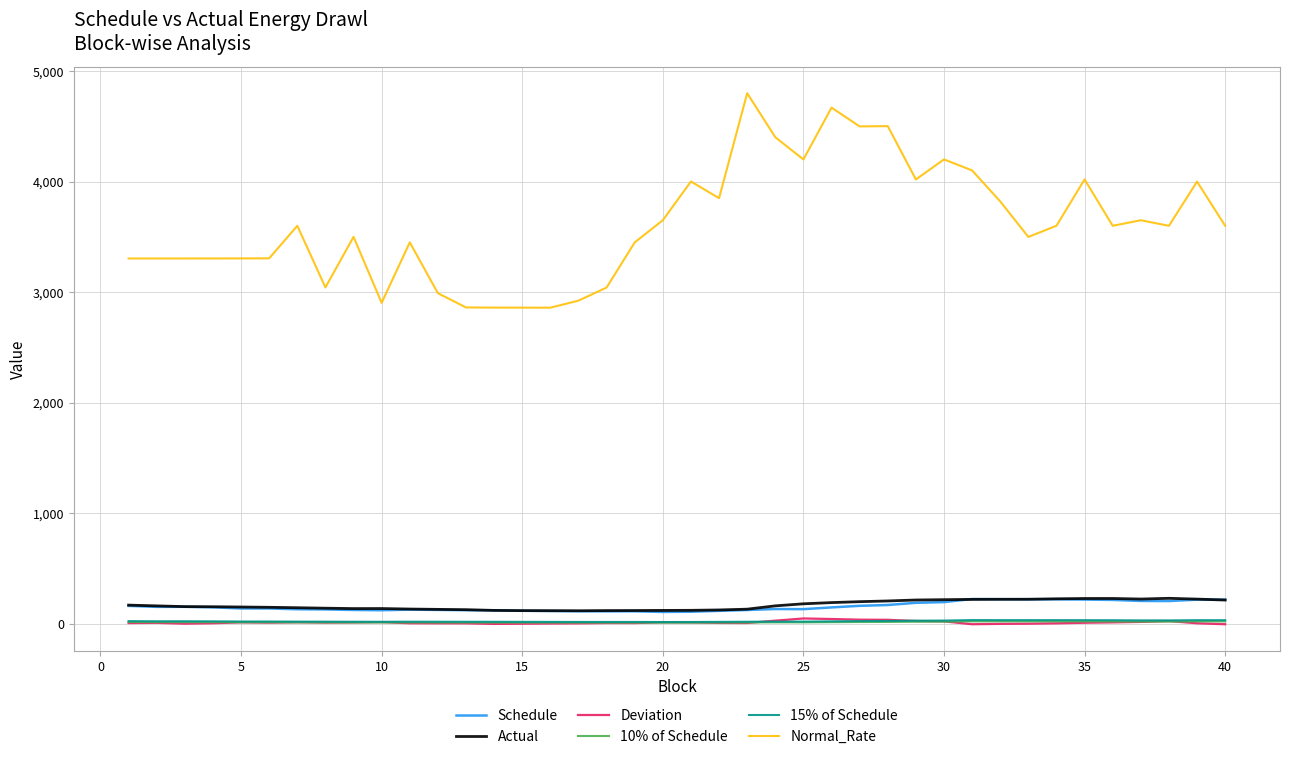

In Schedule, how many points are higher than both neighbors (excluding endpoints)?

6